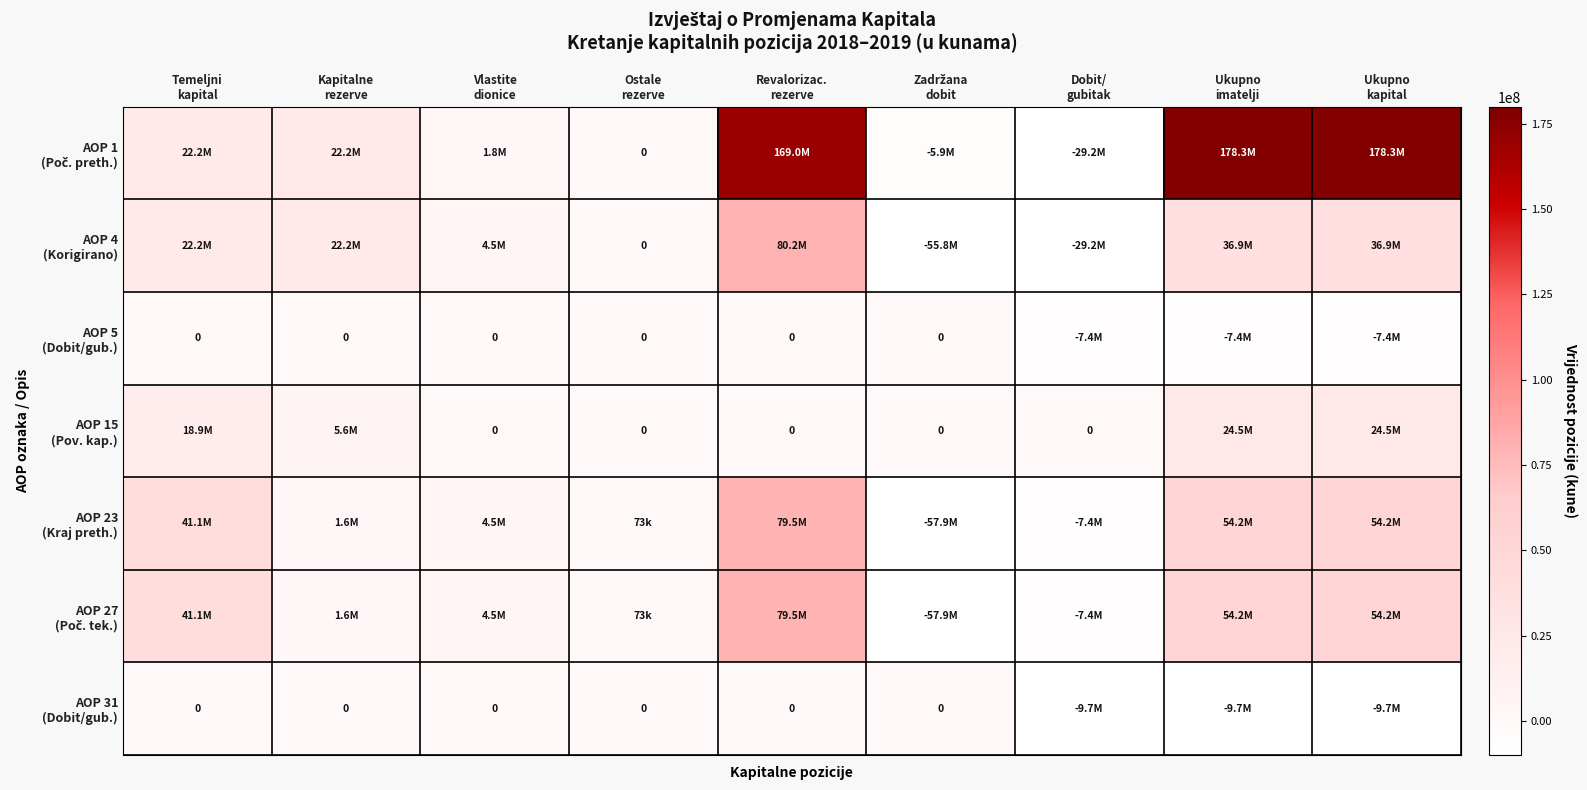

What is the maximum value for AOP 1 (Poč. preth.)?

178253742